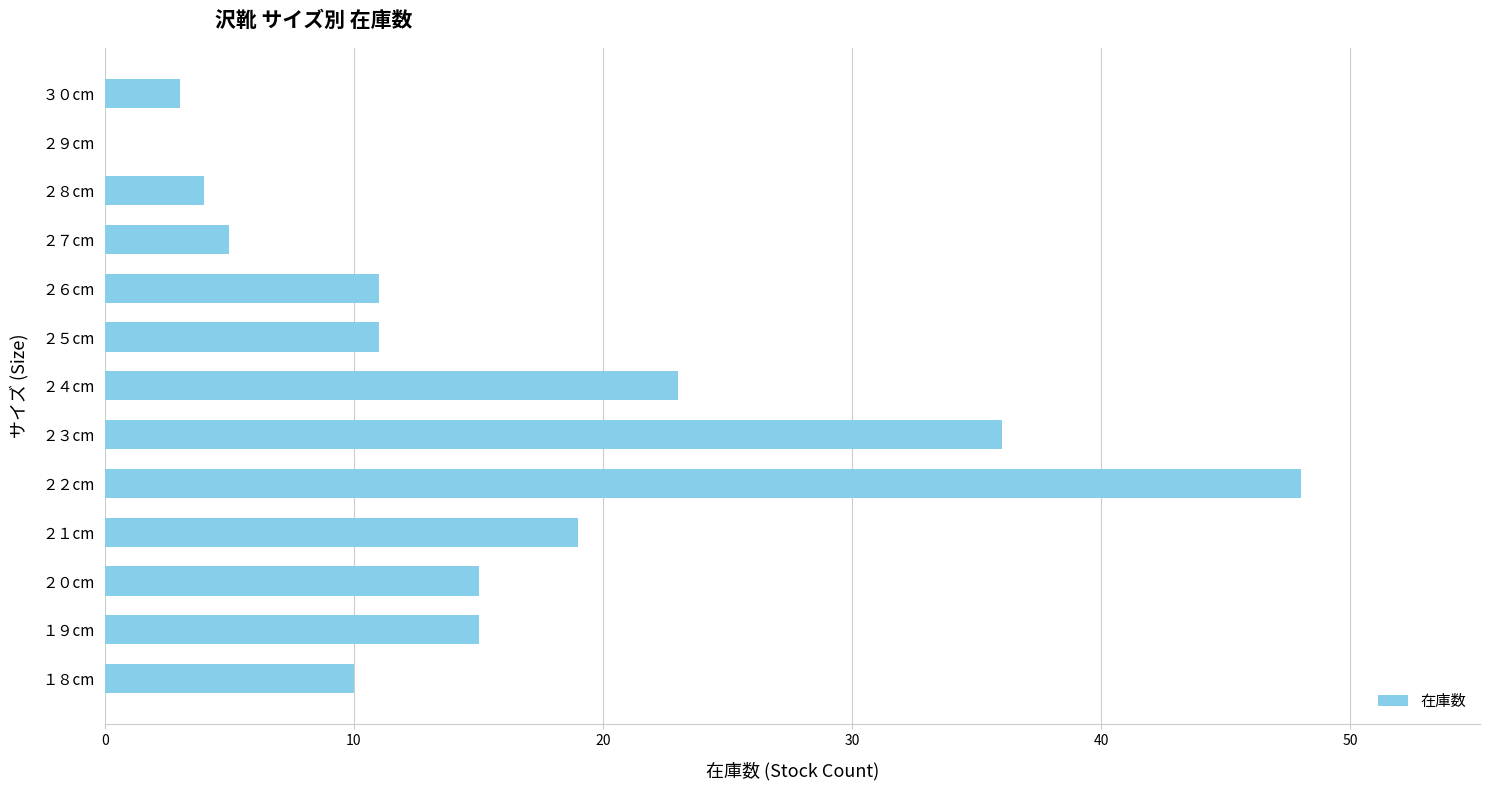

Is it true that the value at ２８cm is 4?

True